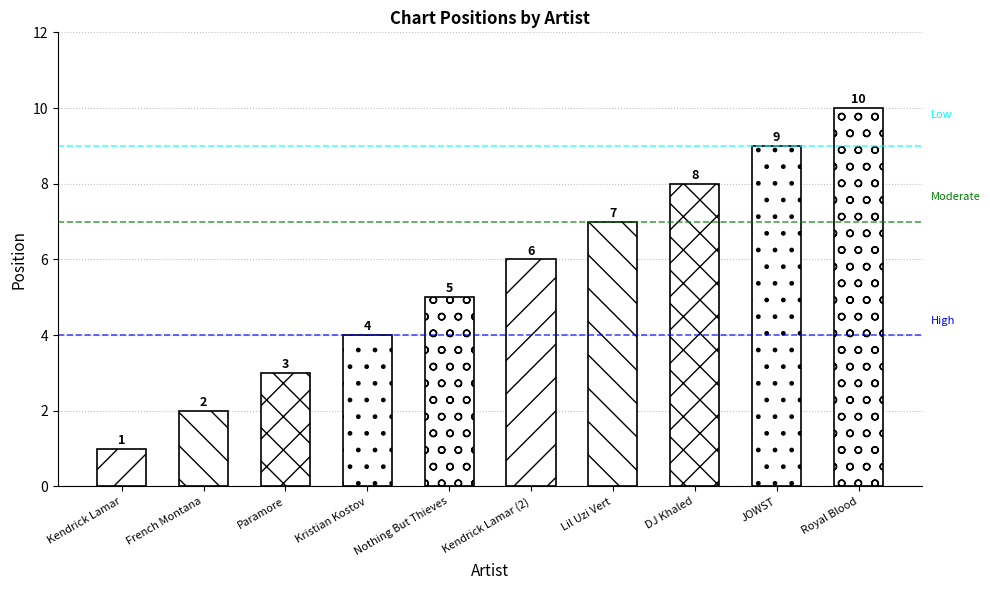

What is the sum of all values?

55